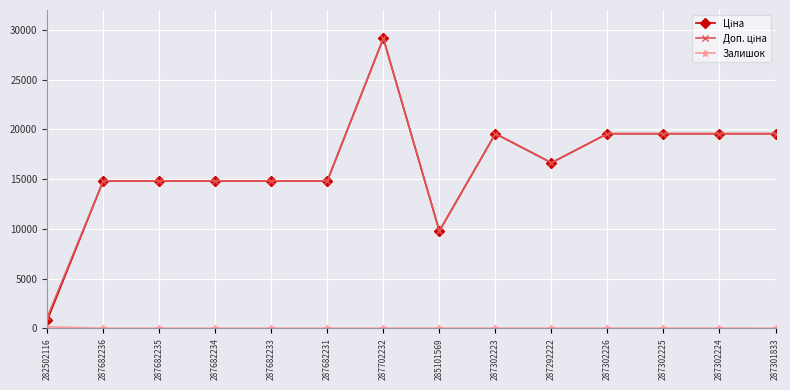

At how many categories does at least one series exceed 3021?

13